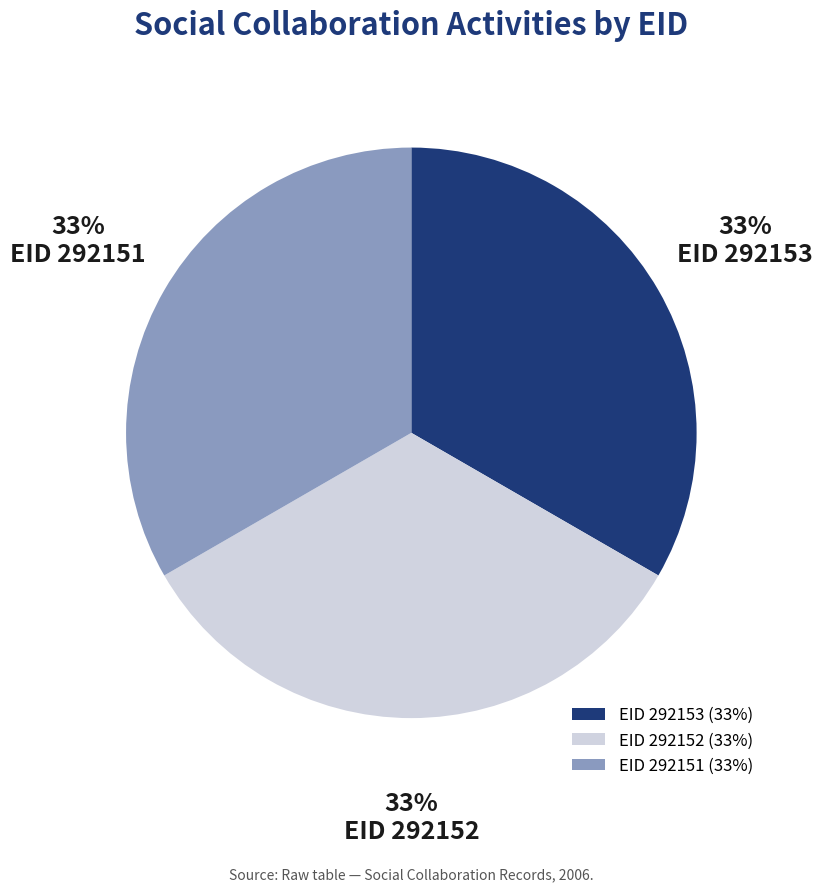

What percentage is the EID 292152 (33%) slice, to the nearest percent?

33%